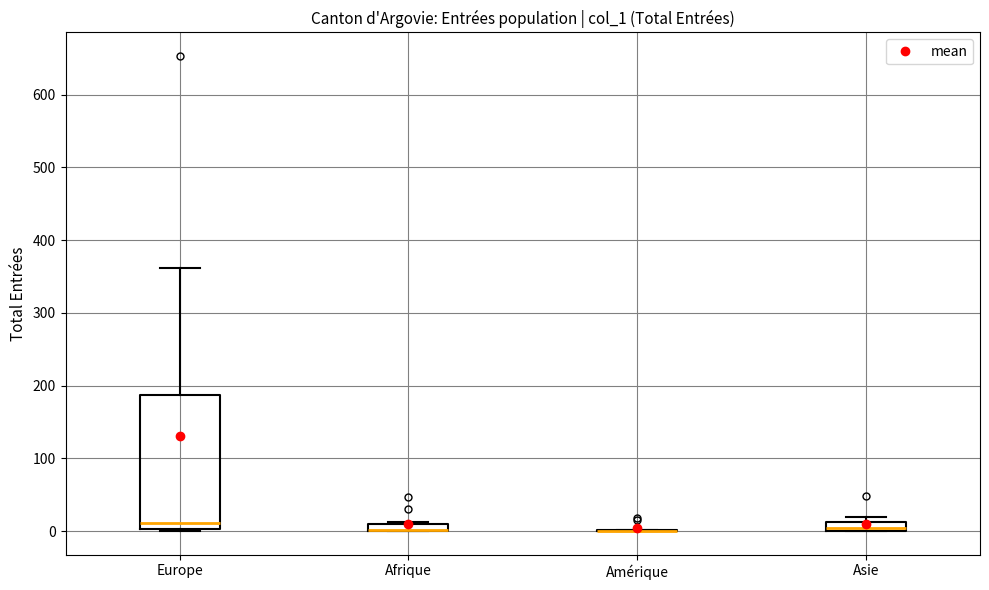

Comparing the boxes themselves (not the whiskers), which one is the tallest?

Europe